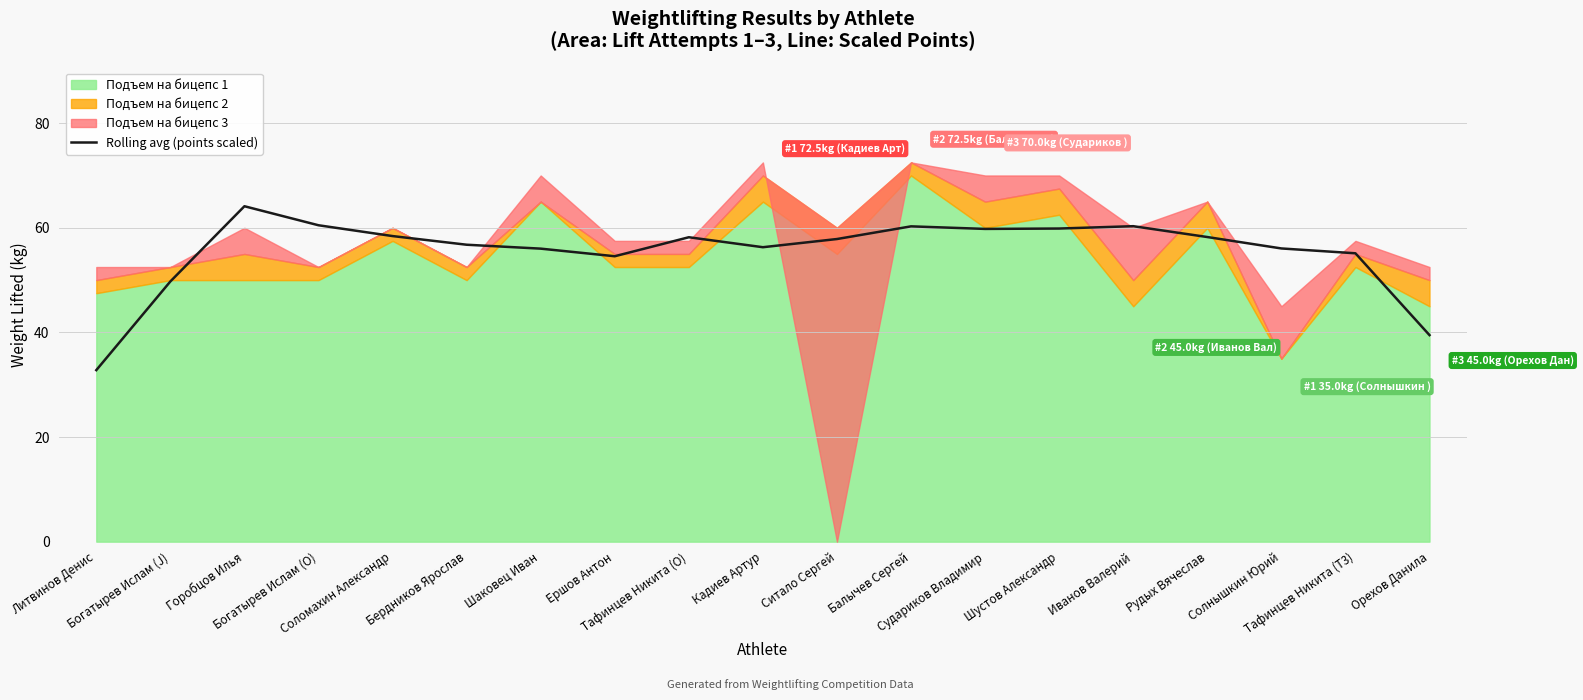

What is the sum of all values?

1054.4